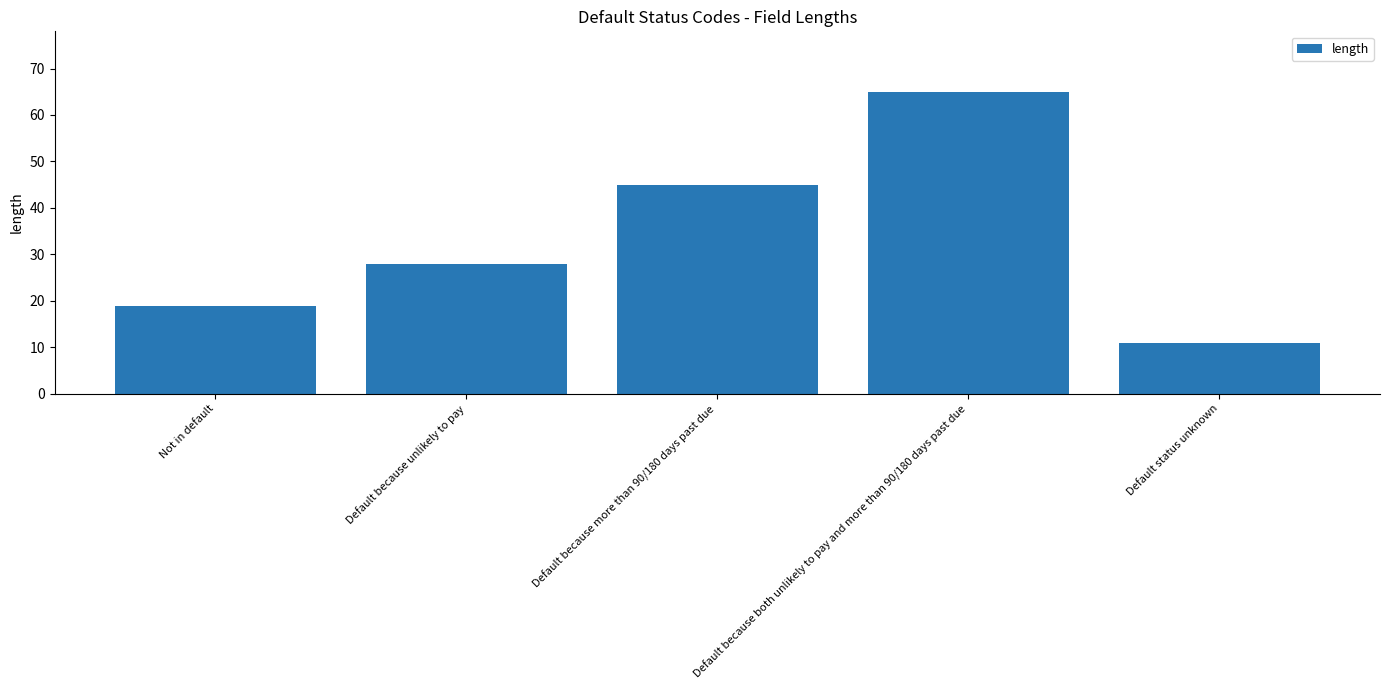

What is the change in value from Default because more than 90/180 days past due to Default because both unlikely to pay and more than 90/180 days past due?

+20